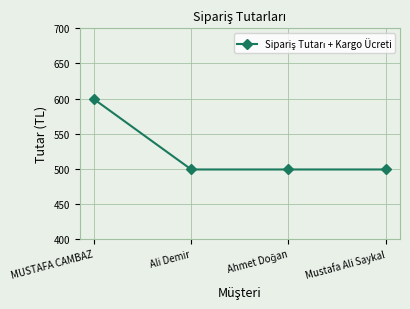

How many lines are shown in the chart?

1